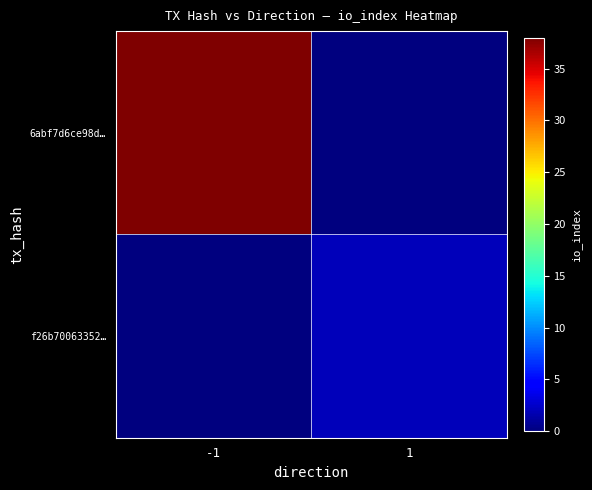

Which series changed the most between -1 and 1?

6abf7d6ce98d…